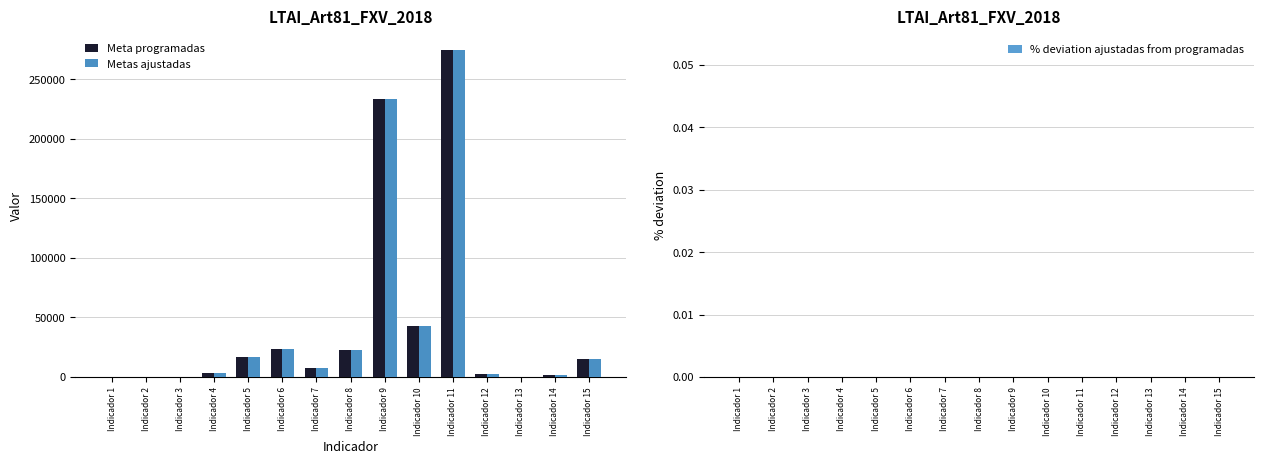

Does the chart contain stacked bars?

No